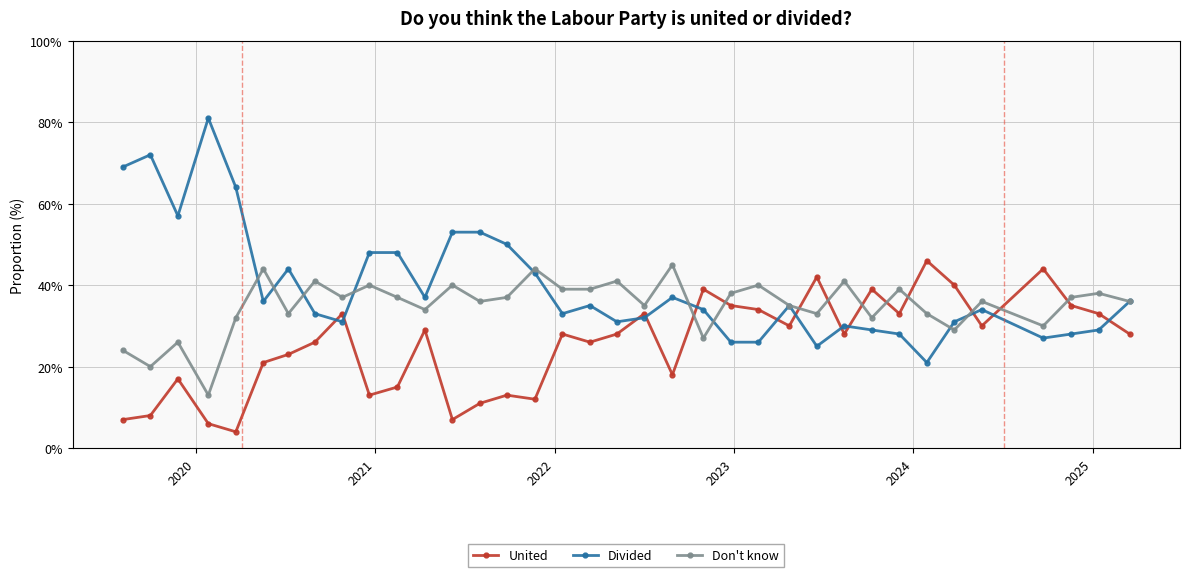

What is the value of the Don't know point at the 35th from the left?

0.4